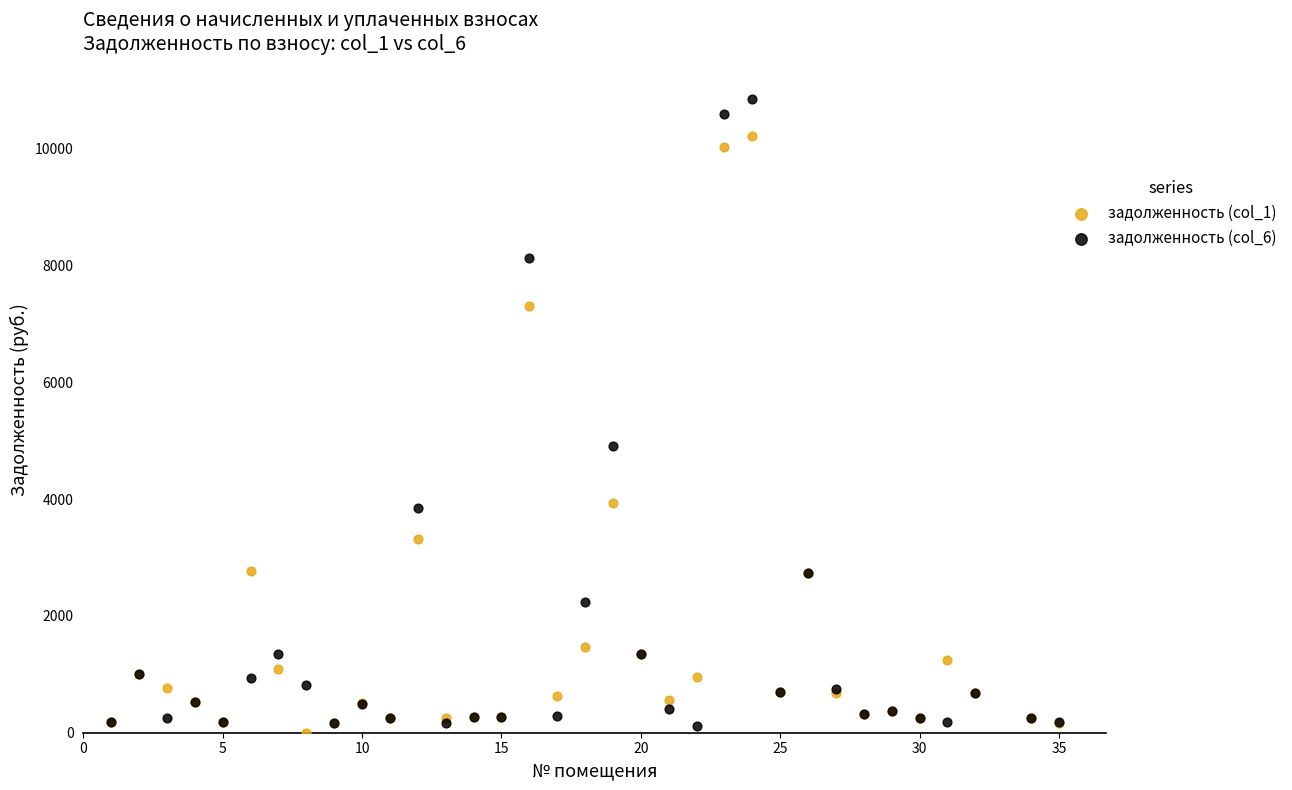

Across all series, what Y value is closest to 5426?

4902.4